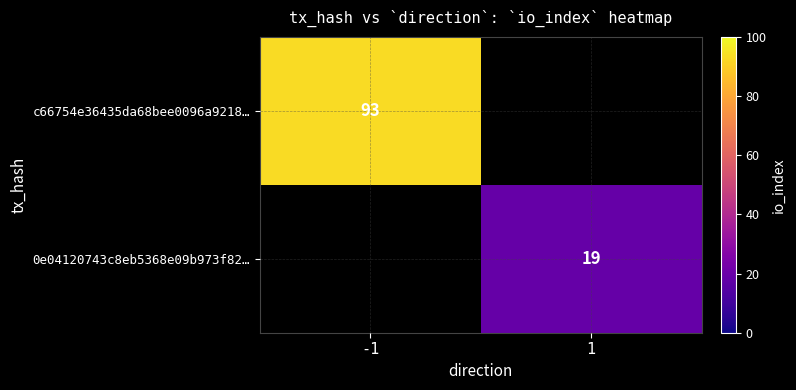

The 0e04120743c8eb5368e09b973f82… series shows 8 at 1. True or false?

False